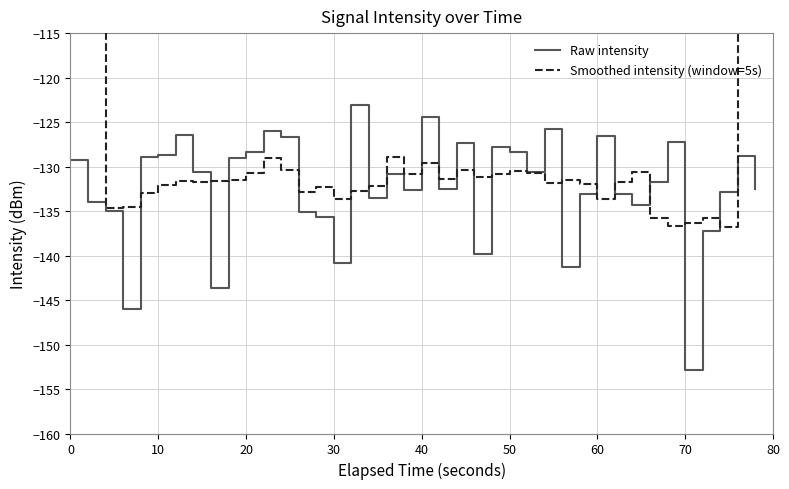

List the series in order of their overall mean, lowest first.

Raw intensity, Smoothed intensity (window=5s)